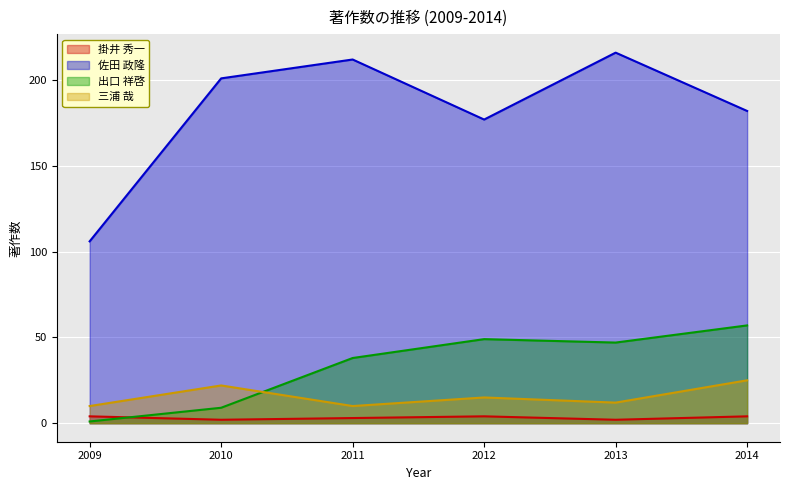

True or false: 佐田 政隆 and 三浦 哉 intersect in this chart.

False